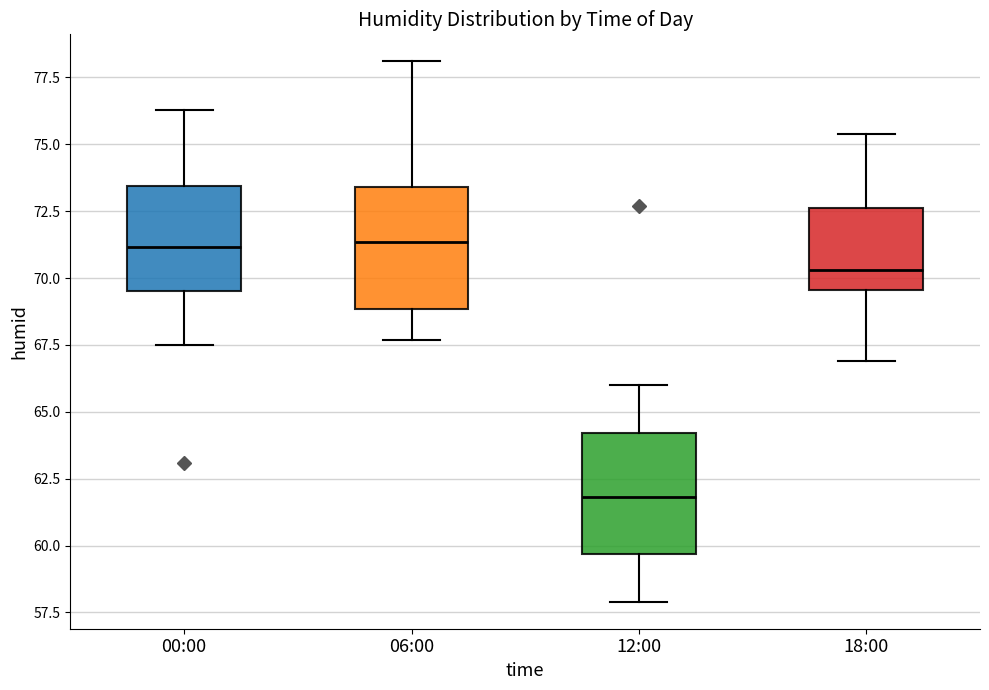

Where is the lower edge of the box for 06:00 on the y-axis? The values are not printed on the chart, so give them approximately, as read against the axis.

69.0